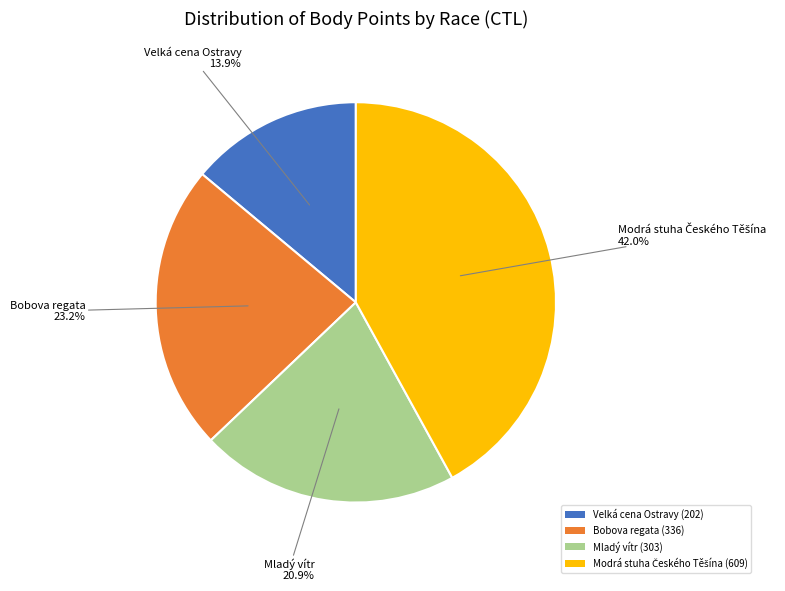

Which slice is the smallest?

Velká cena Ostravy (202)